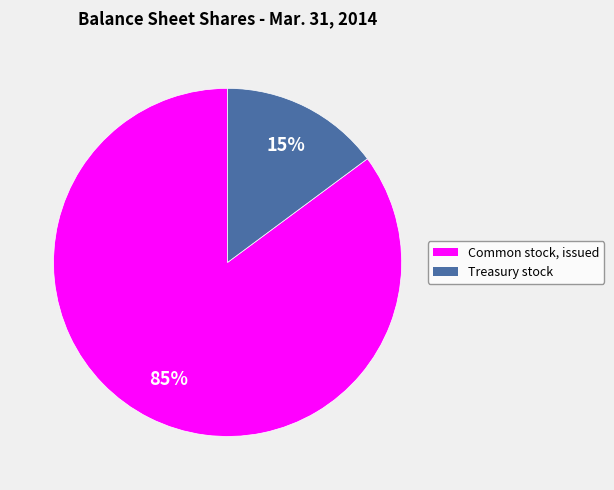

Is there any slice that represents more than half of the pie?

Yes